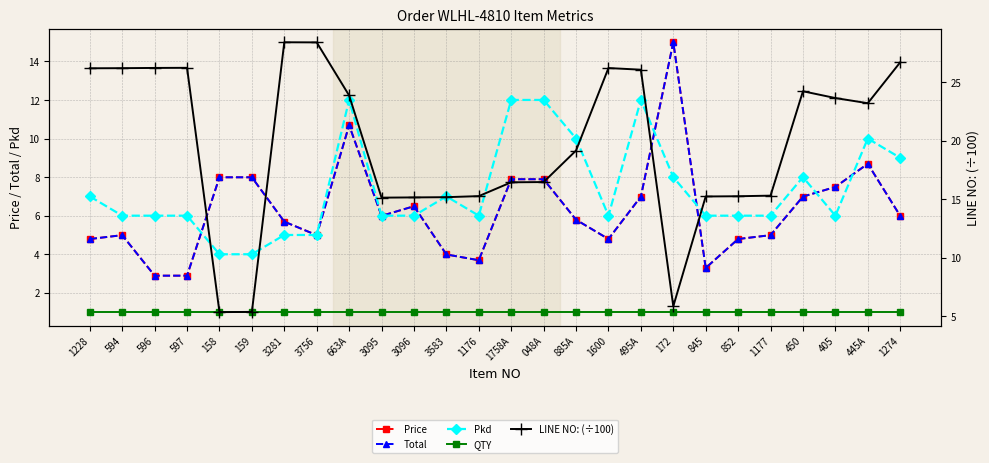

What is the sum of all LINE NO: (÷100) values?

510.7